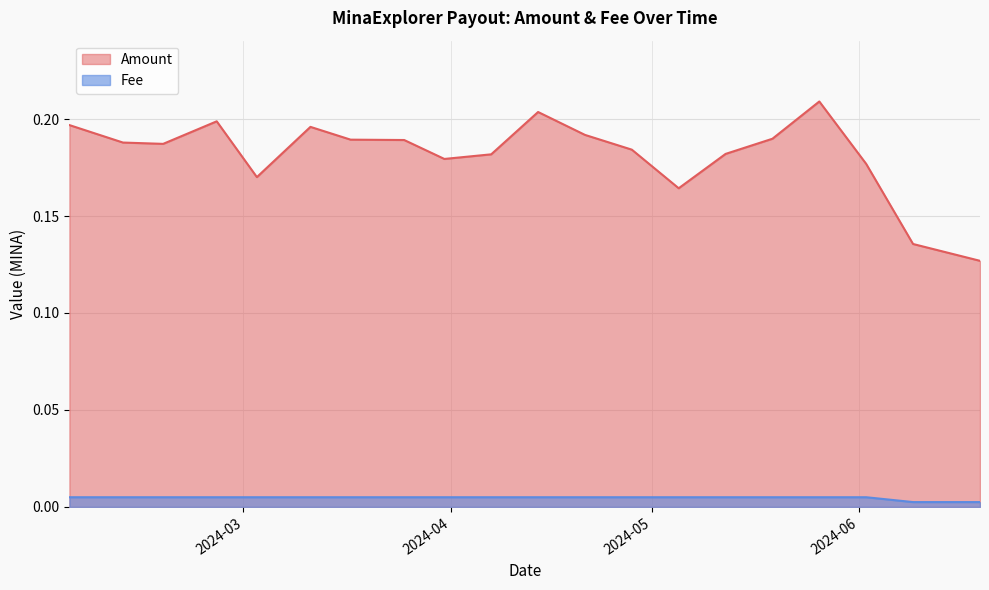

Which has a higher value, 2024-02-18 or 2024-02-04?

2024-02-04